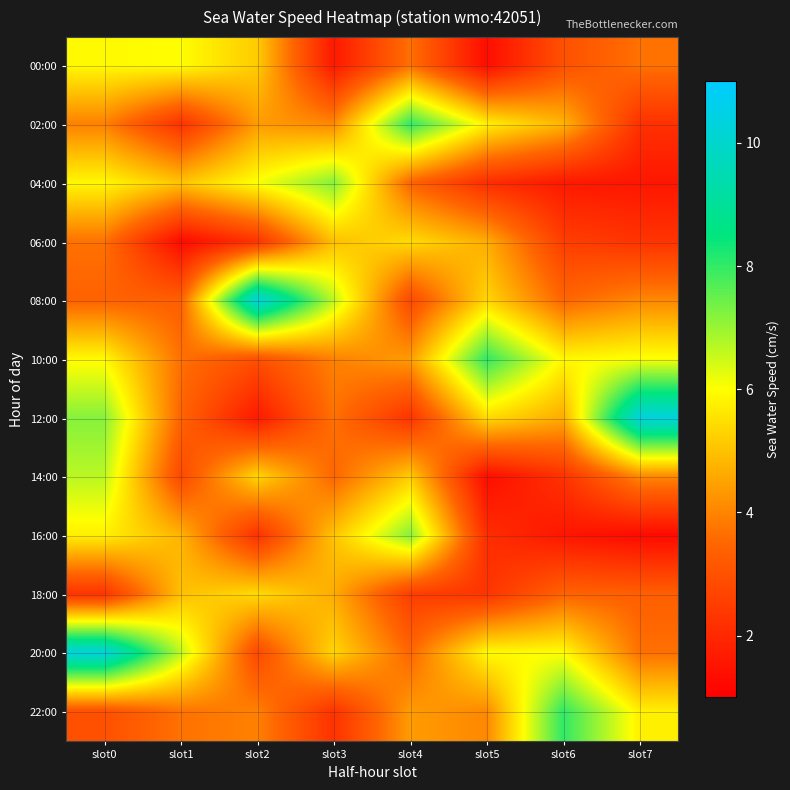

At how many categories does at least one series exceed 8?

6